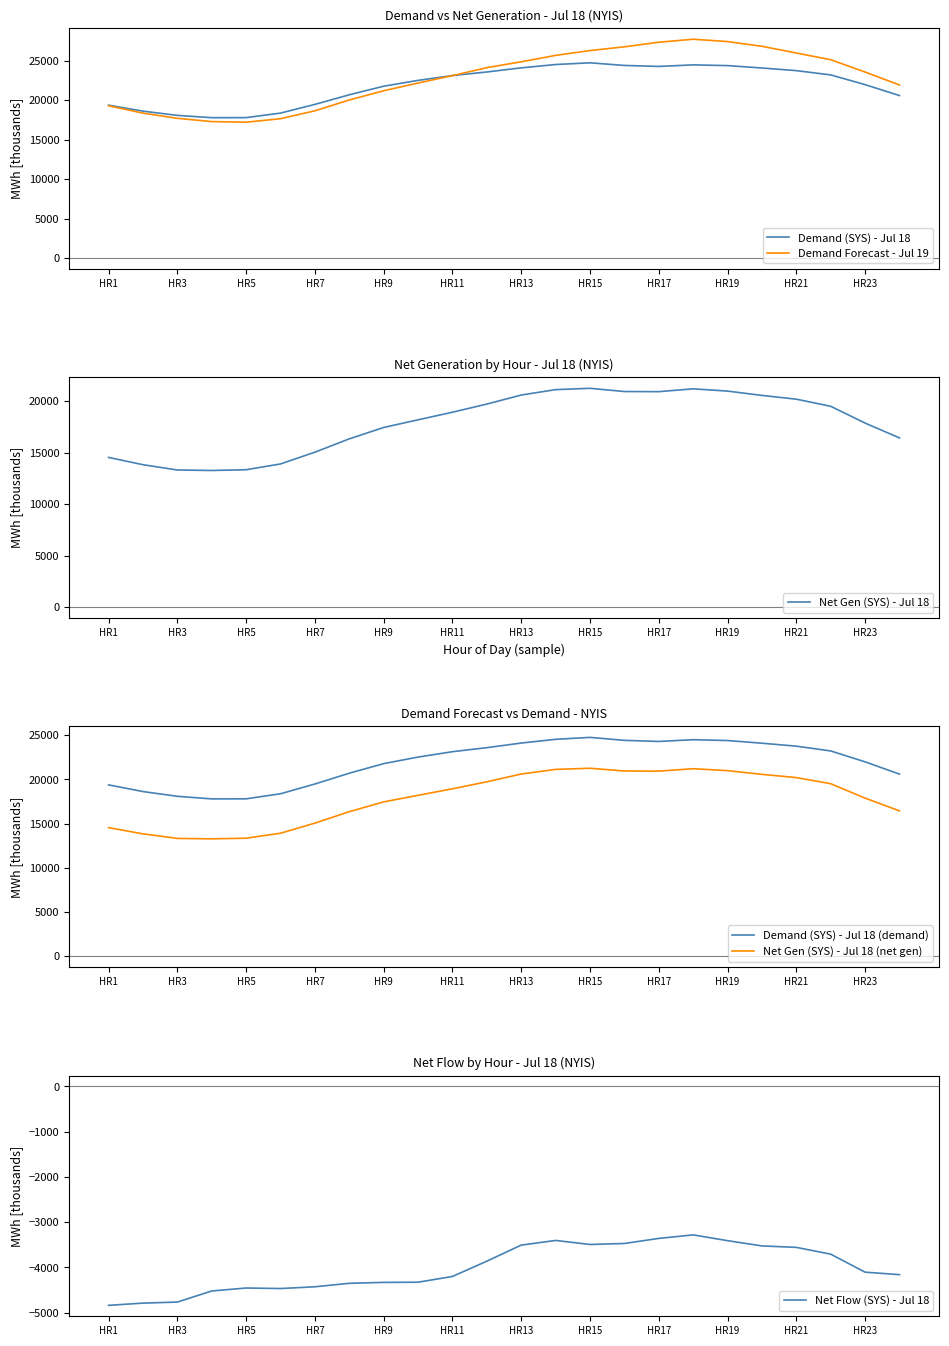

What is the difference between the second highest and second lowest values in the Net Flow (SYS) - Jul 18 series?

1430